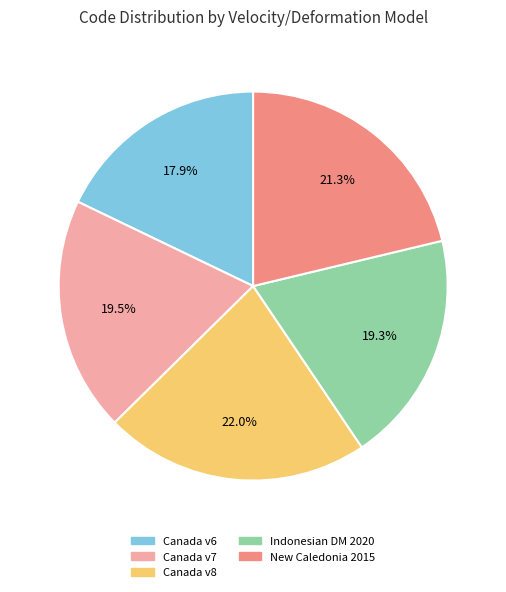

Is there any slice that represents more than half of the pie?

No